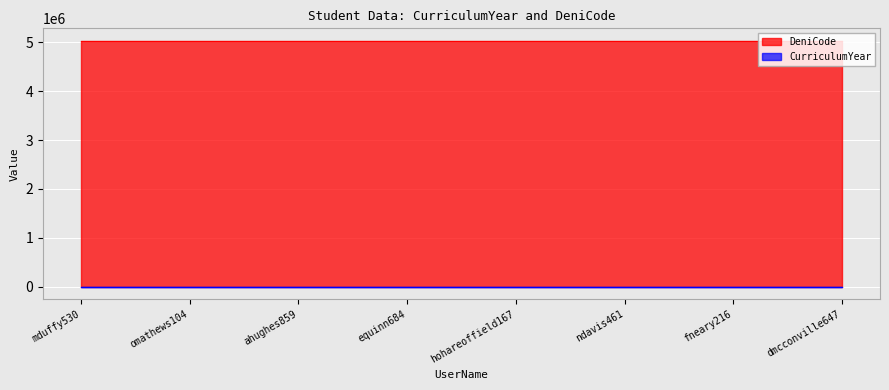

List the series in order of their overall mean, lowest first.

CurriculumYear, DeniCode